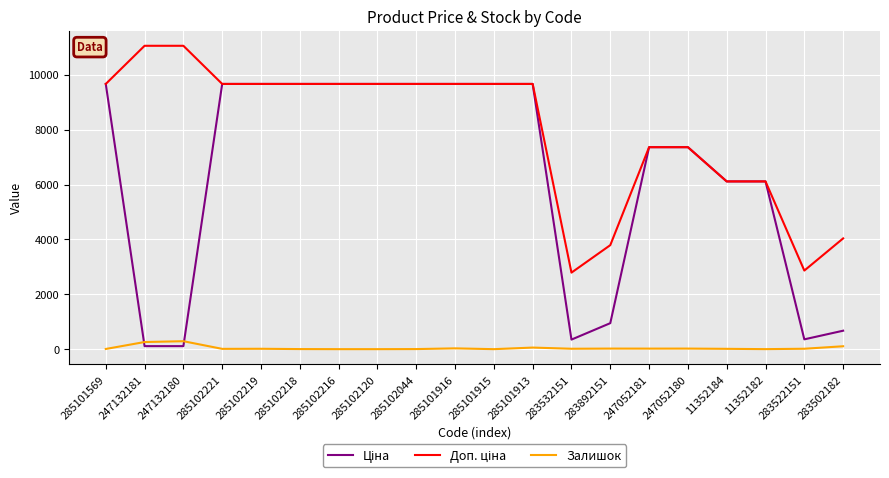

The Залишок series shows 20.0 at 247052181. True or false?

True